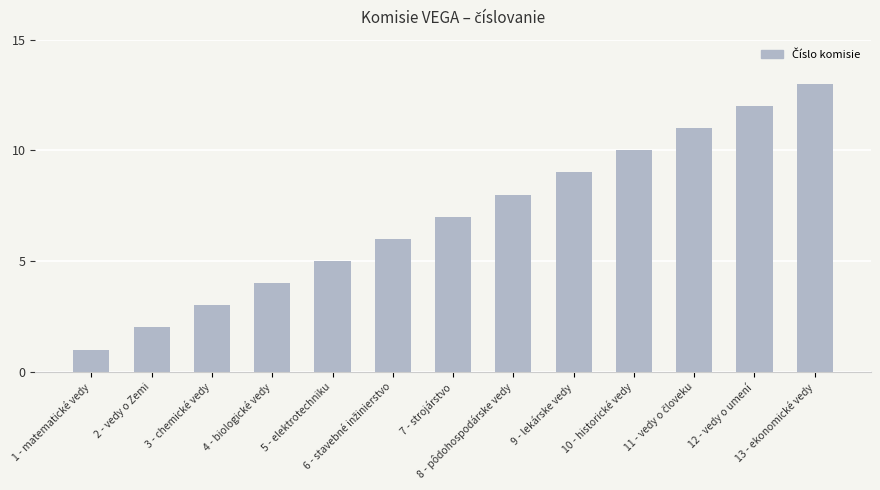

What is the sum of the values at 9 - lekárske vedy and 13 - ekonomické vedy?

22